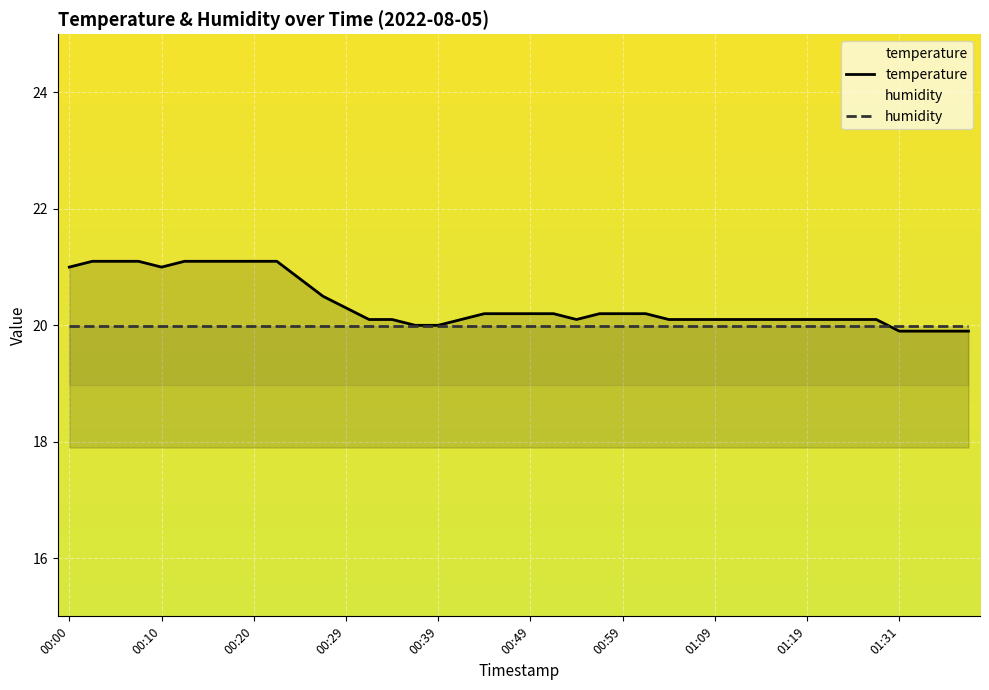

True or false: the data shows 20.2 at 01:01.

True